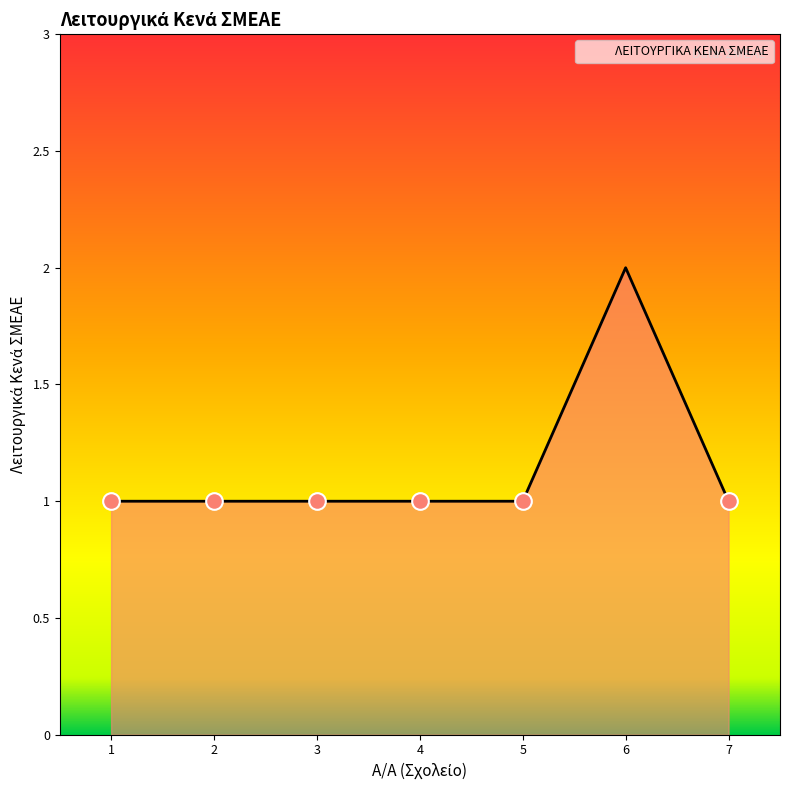

True or false: the data shows 2 at 7.

False